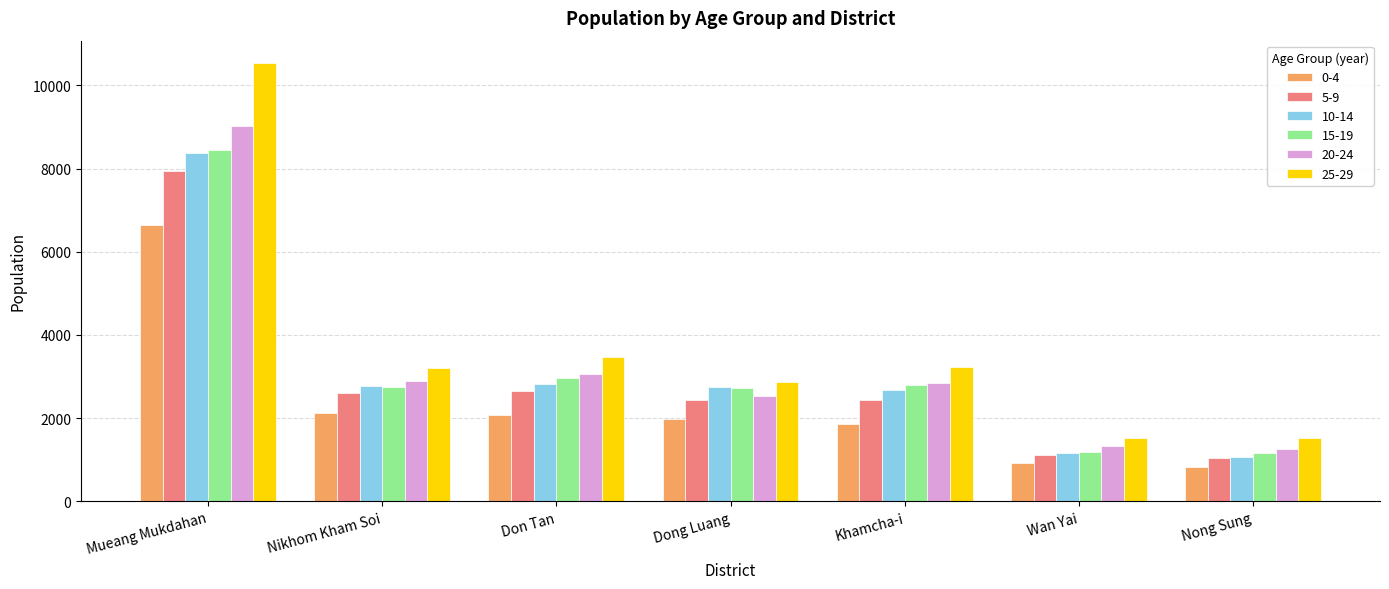

What are all the series names shown in the legend?

0-4, 5-9, 10-14, 15-19, 20-24, 25-29